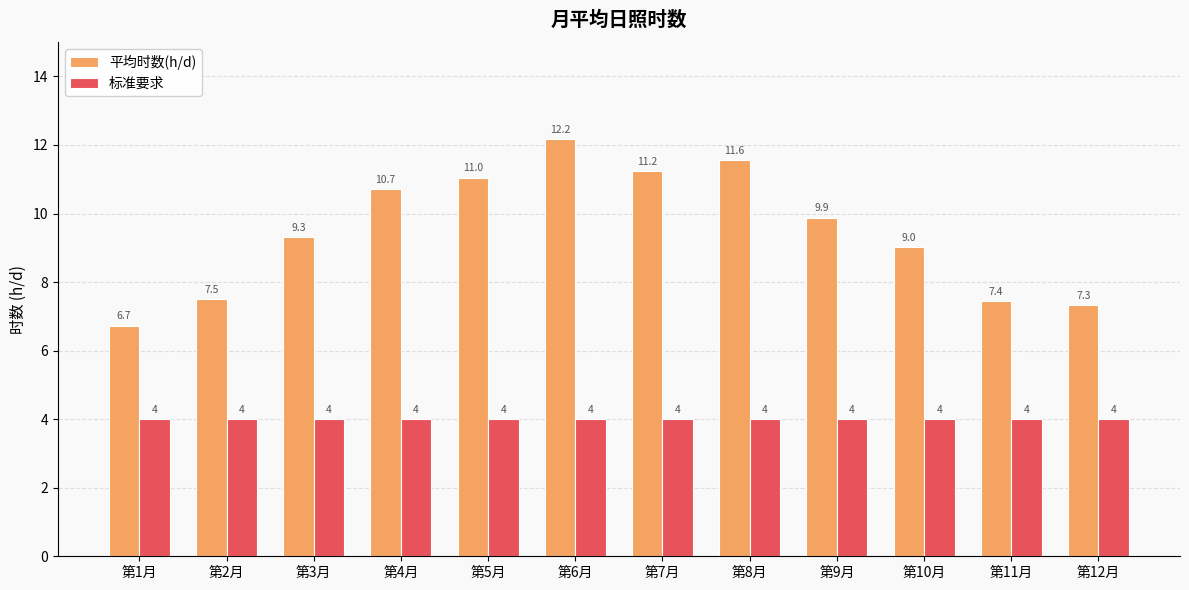

Reading left to right, transcribe all the data shown in this chart.

平均时数(h/d): 6.7	7.5	9.3	10.7	11.0	12.2	11.2	11.6	9.9	9.0	7.4	7.3
标准要求: 4.0	4.0	4.0	4.0	4.0	4.0	4.0	4.0	4.0	4.0	4.0	4.0